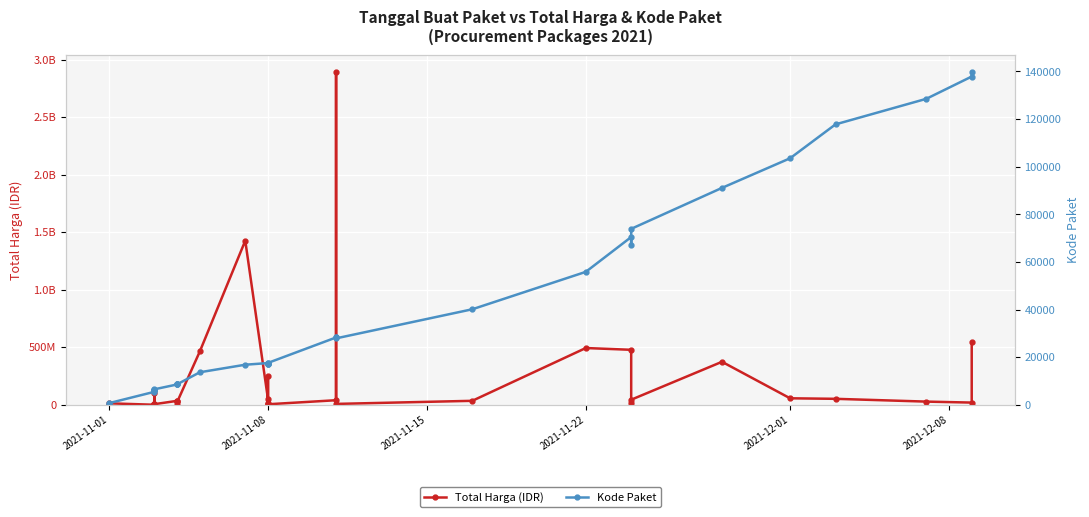

What are all the series names shown in the legend?

Total Harga (IDR), Kode Paket